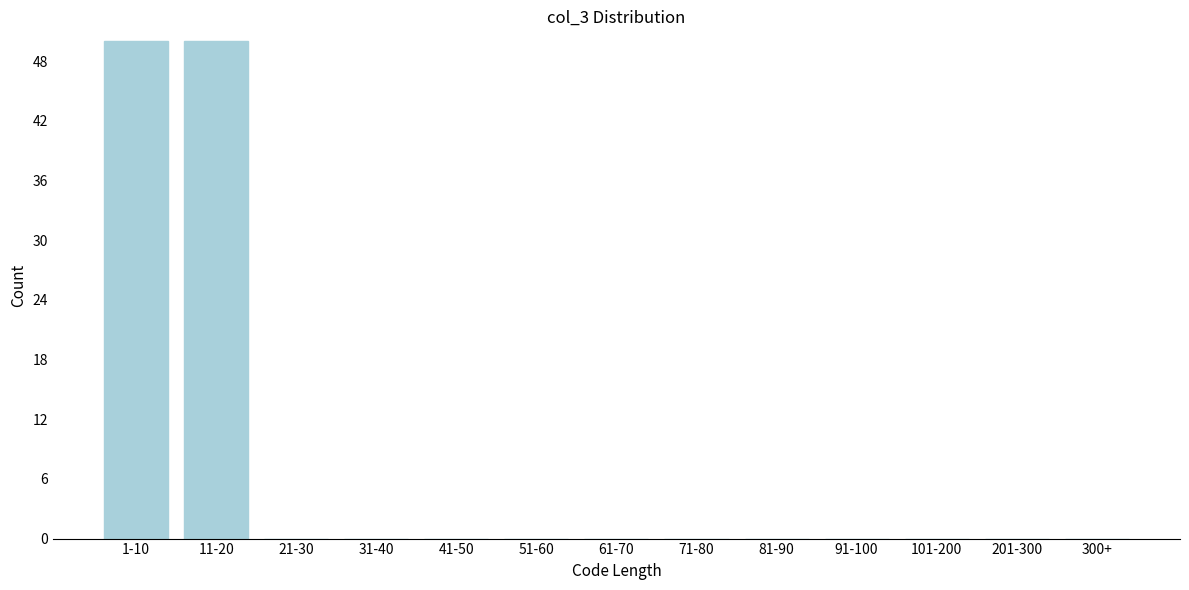

Reading right to left, list all the values displayed in this chart.

300+=0	201-300=0	101-200=0	91-100=0	81-90=0	71-80=0	61-70=0	51-60=0	41-50=0	31-40=0	21-30=0	11-20=50	1-10=50